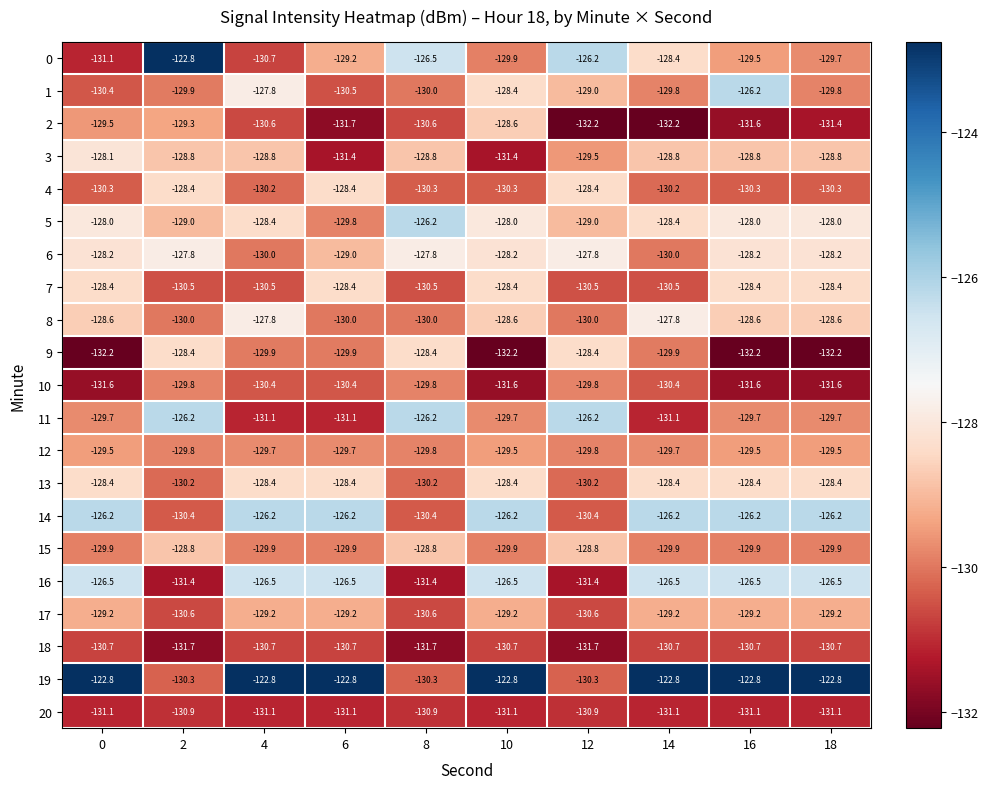

What is the approximate value of 1 at 6?

-130.5